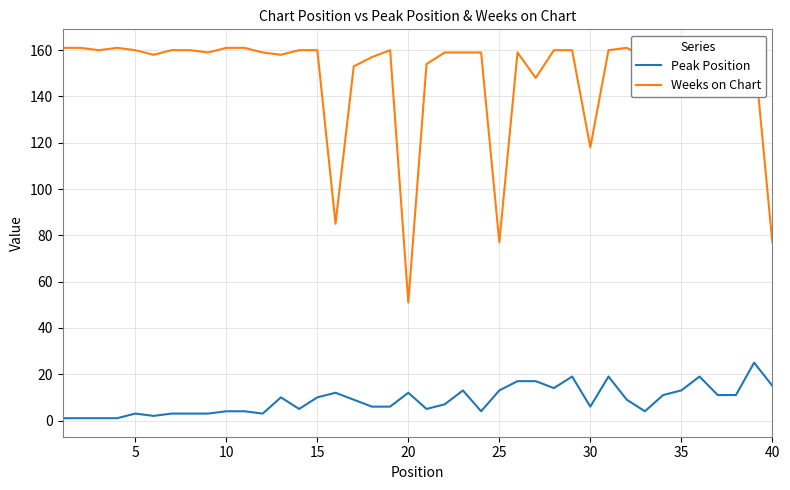

Which series has the largest total across all categories?

Weeks on Chart